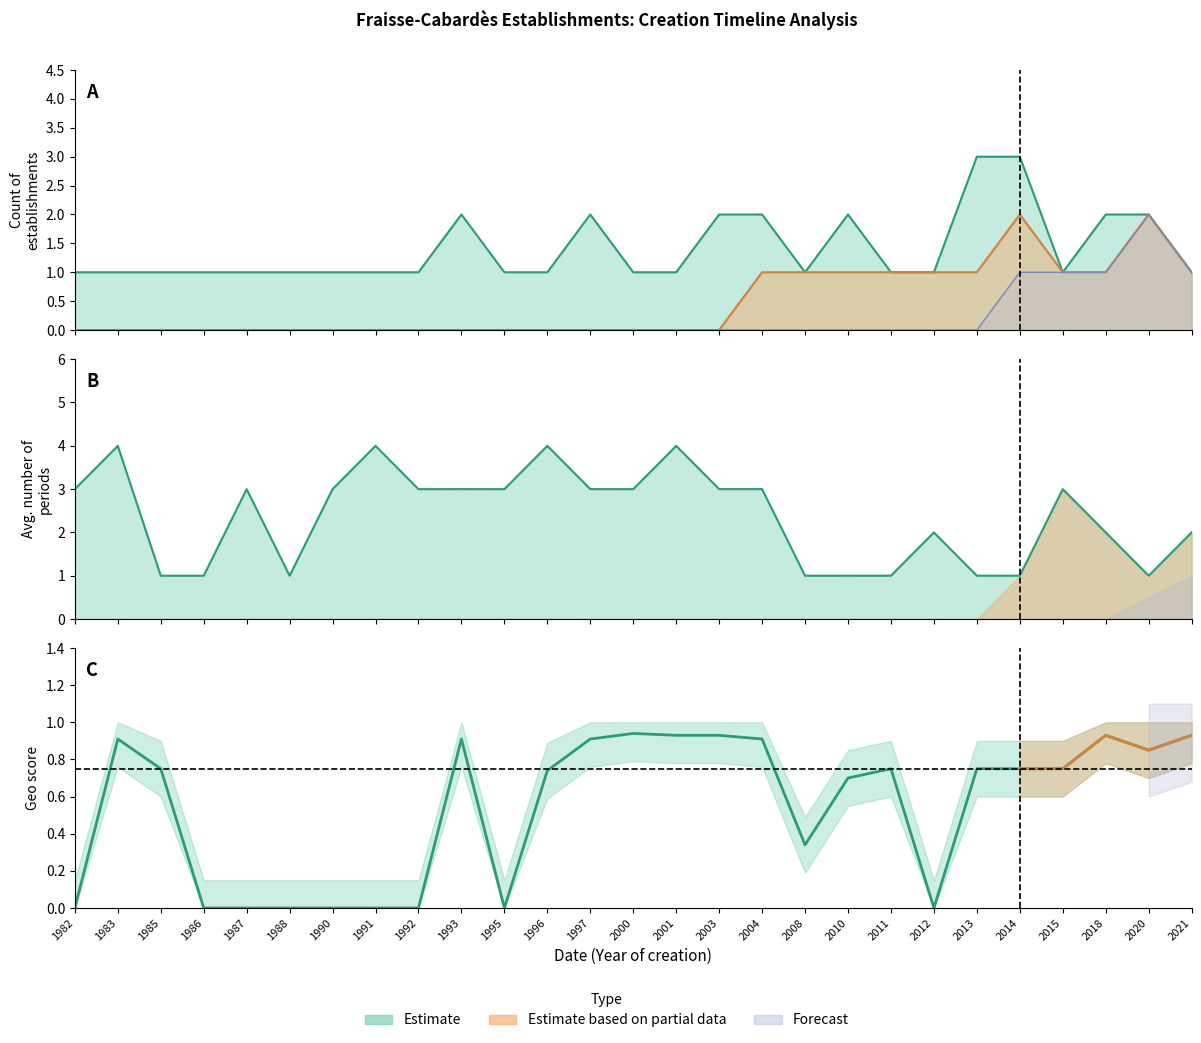

True or false: Estimate based on partial data and Estimate cross at least once.

False